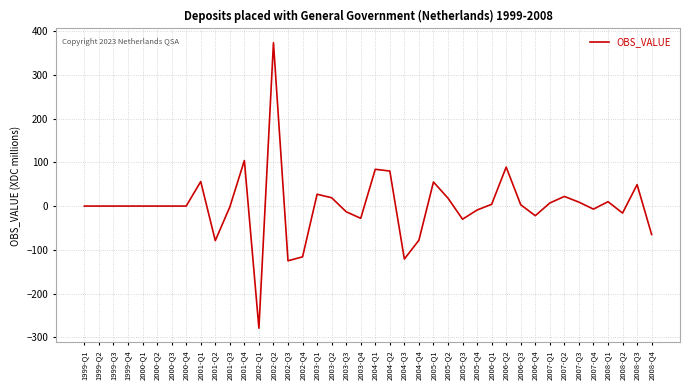

What is the difference between the maximum and minimum values?

652